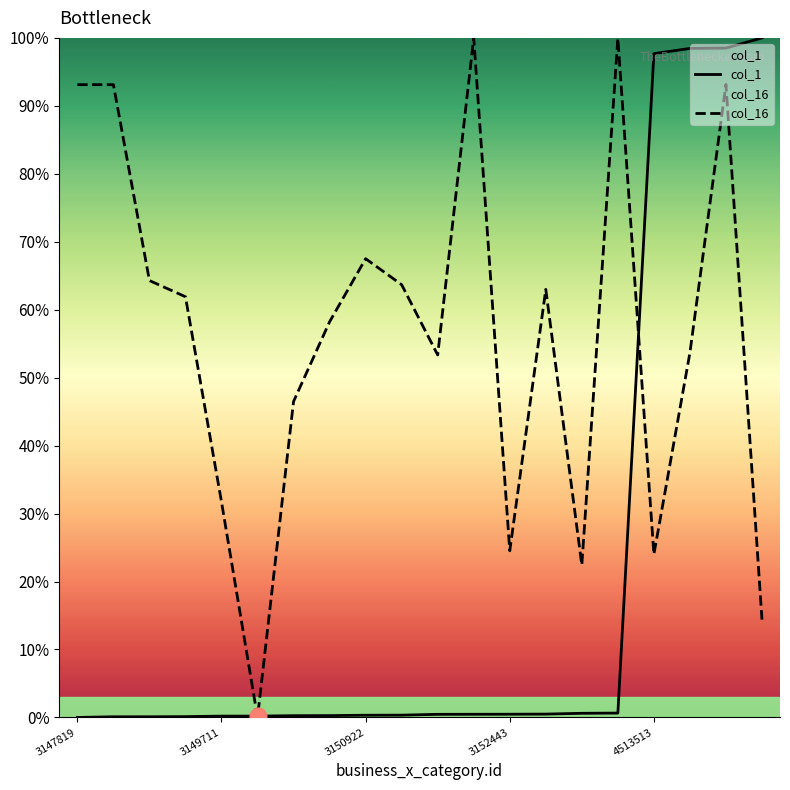

Which label corresponds to the smallest value in the chart?

3147819